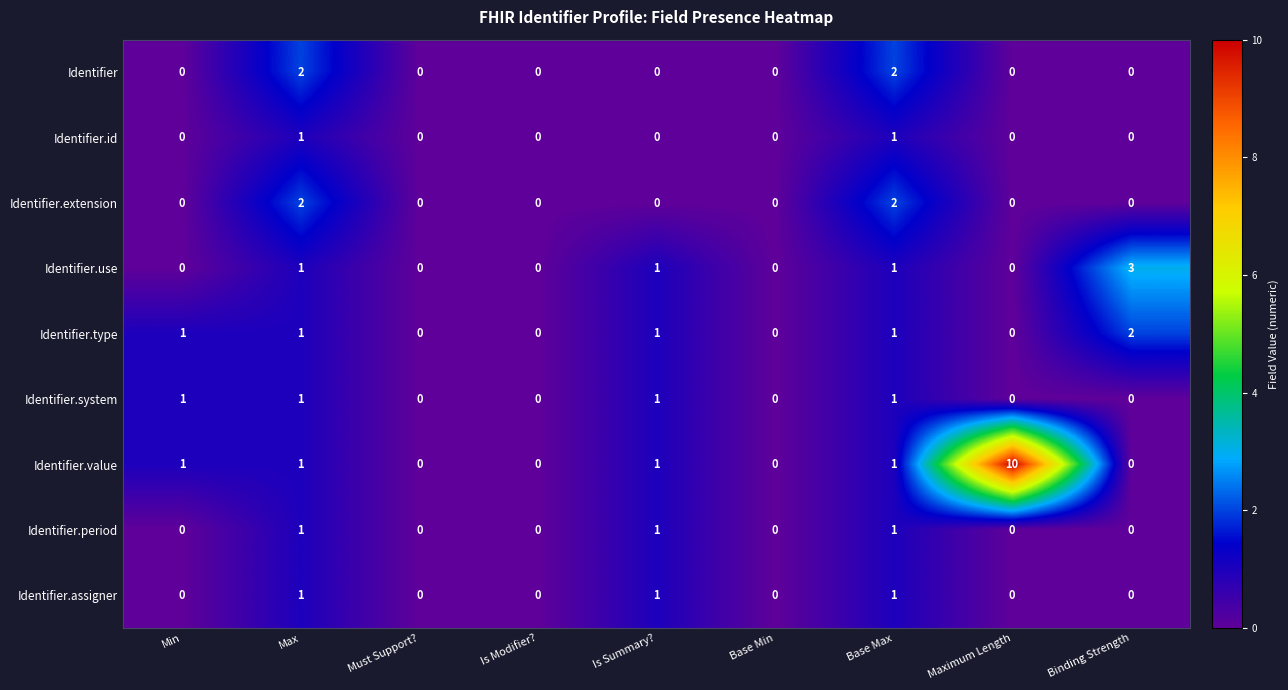

Which label corresponds to the largest value in the chart?

Maximum Length